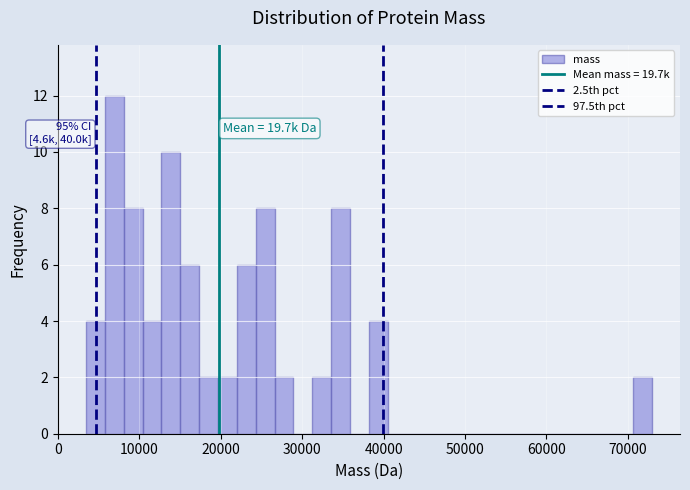

Read against the x-axis, roughly where is the centre of the tallest bar?

7000